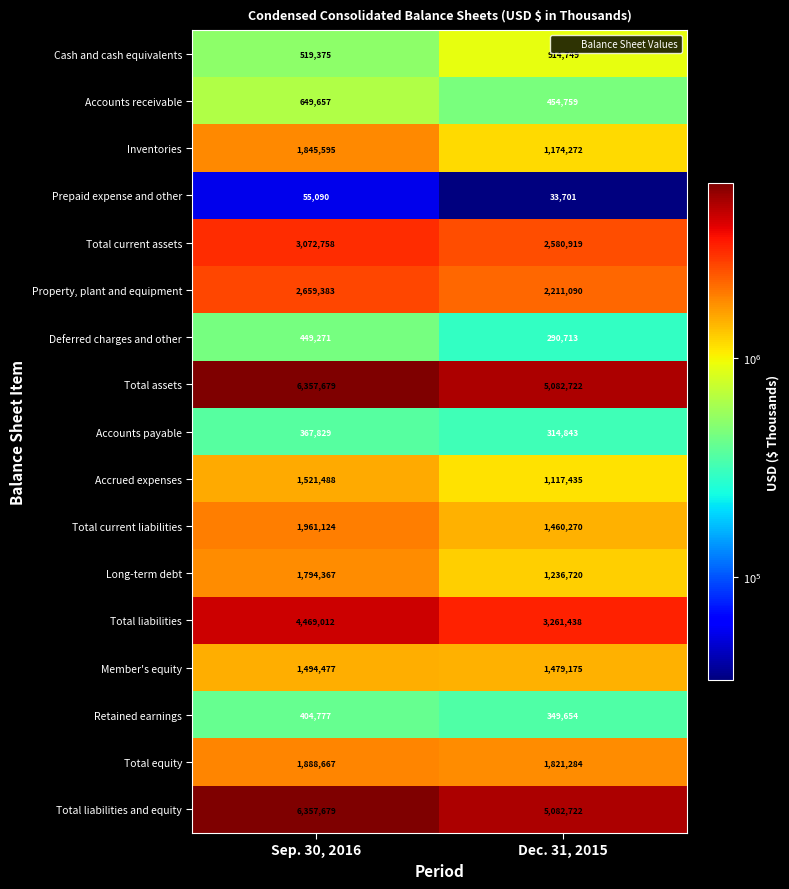

List the labels in order of Accounts receivable value, smallest first.

Dec. 31, 2015, Sep. 30, 2016